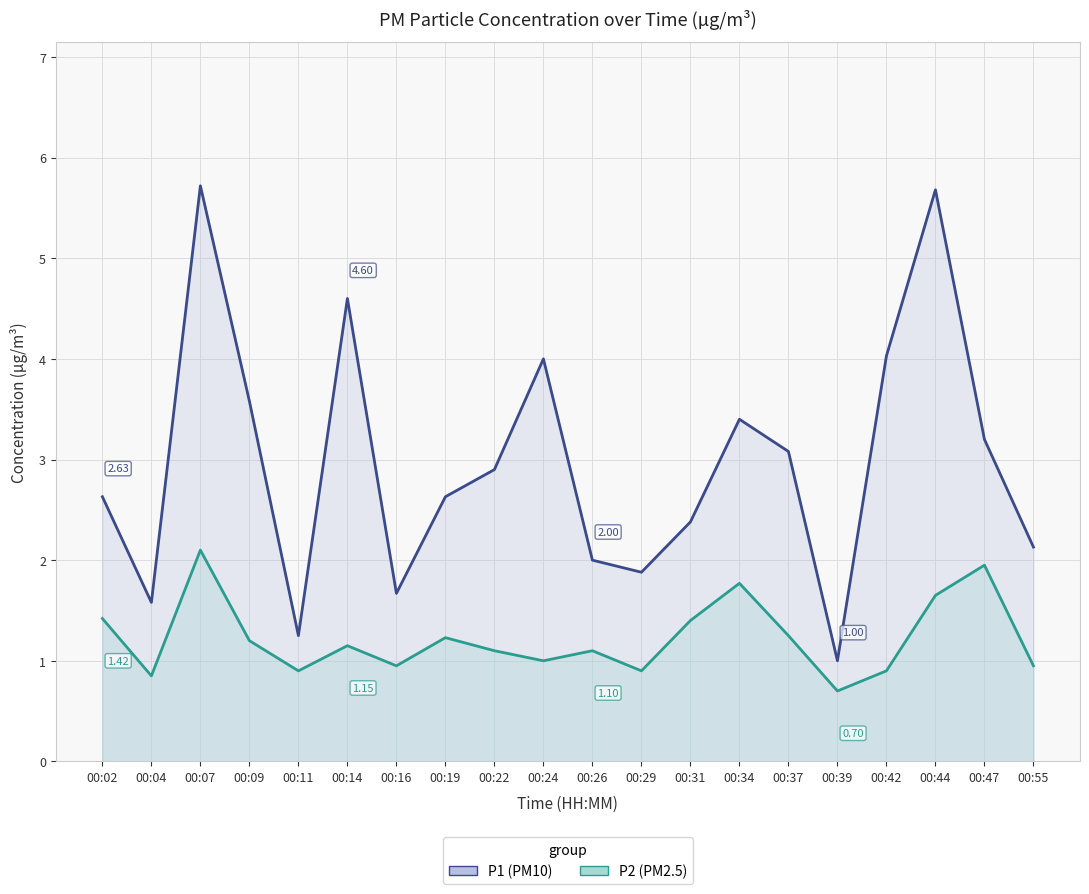

What is the total value across all series at 00:34?

5.2